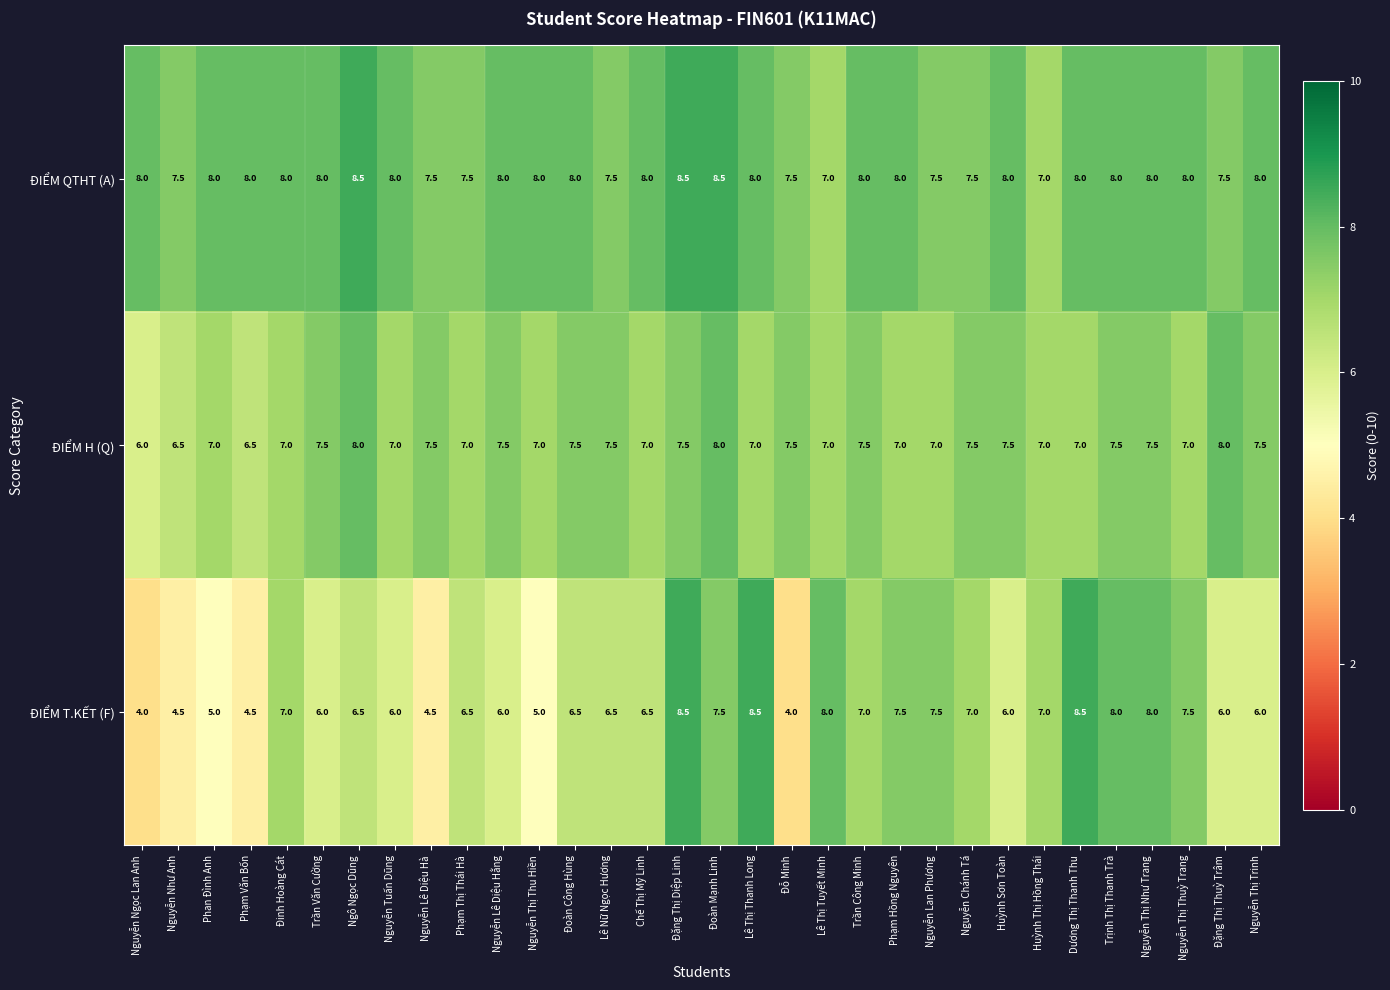

What is the approximate value of ĐIỂM T.KẾT (F) at Nguyễn Chánh Tá?

7.0